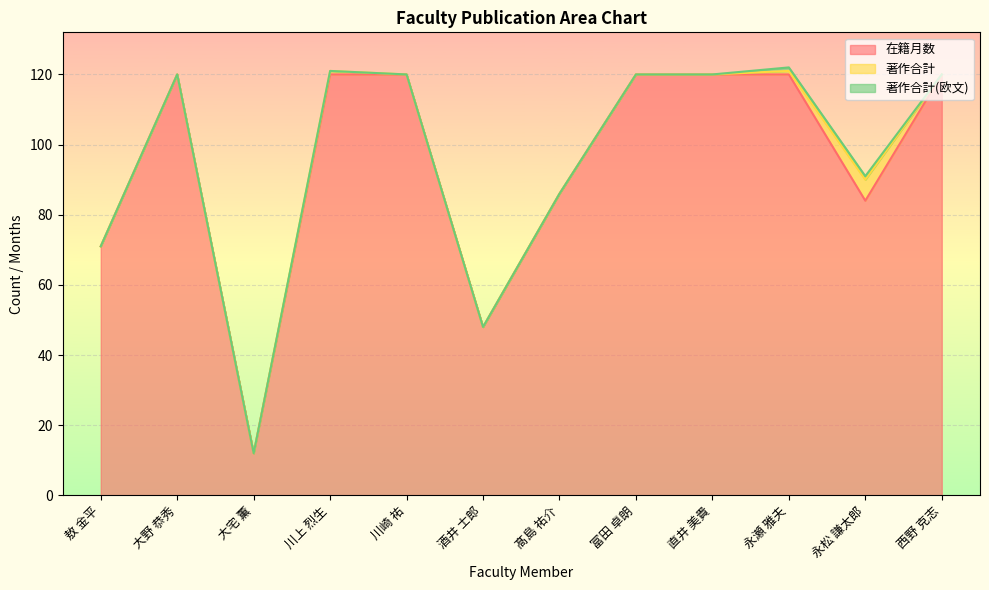

What is the average value of the 在籍月数 series?

95